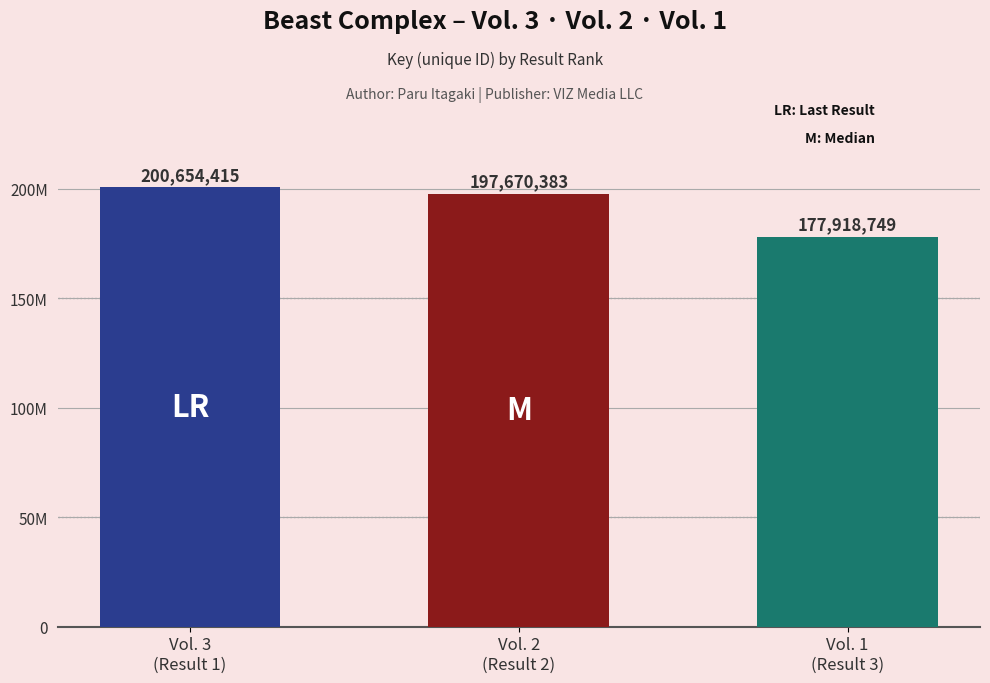

Does the chart contain any negative values?

No